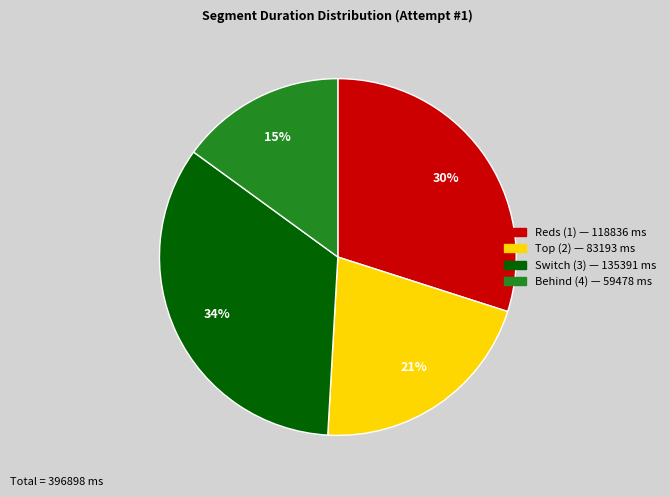

Rank the categories by value from highest to lowest.

Switch (3), Reds (1), Top (2), Behind (4)